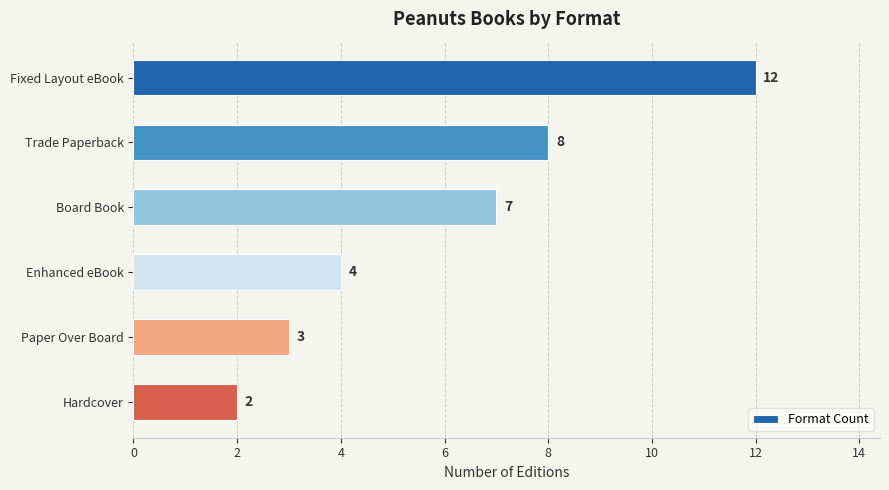

What is the change in value from Fixed Layout eBook to Hardcover?

-10